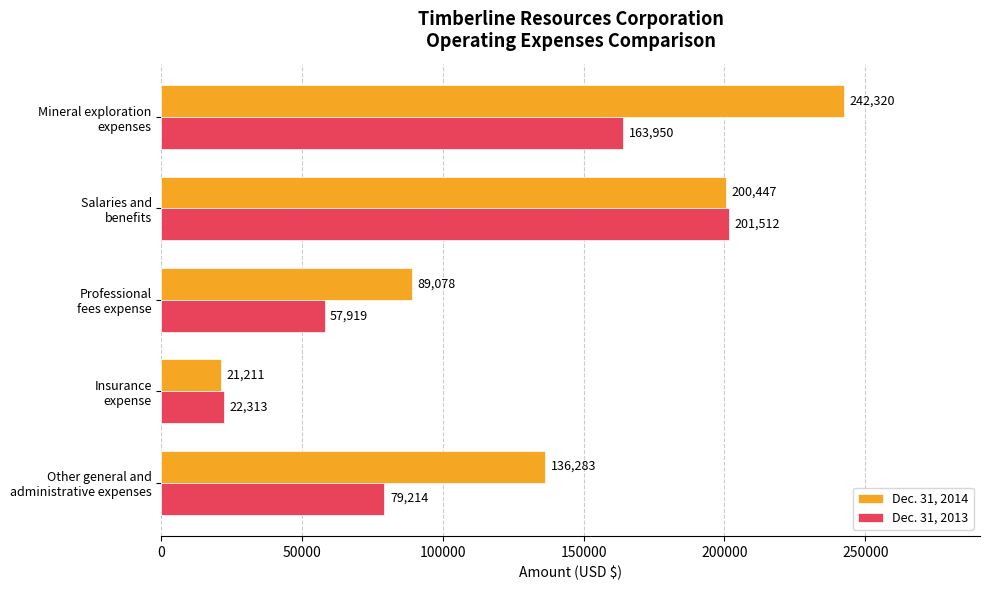

List the series in order of their overall mean, lowest first.

Dec. 31, 2013, Dec. 31, 2014